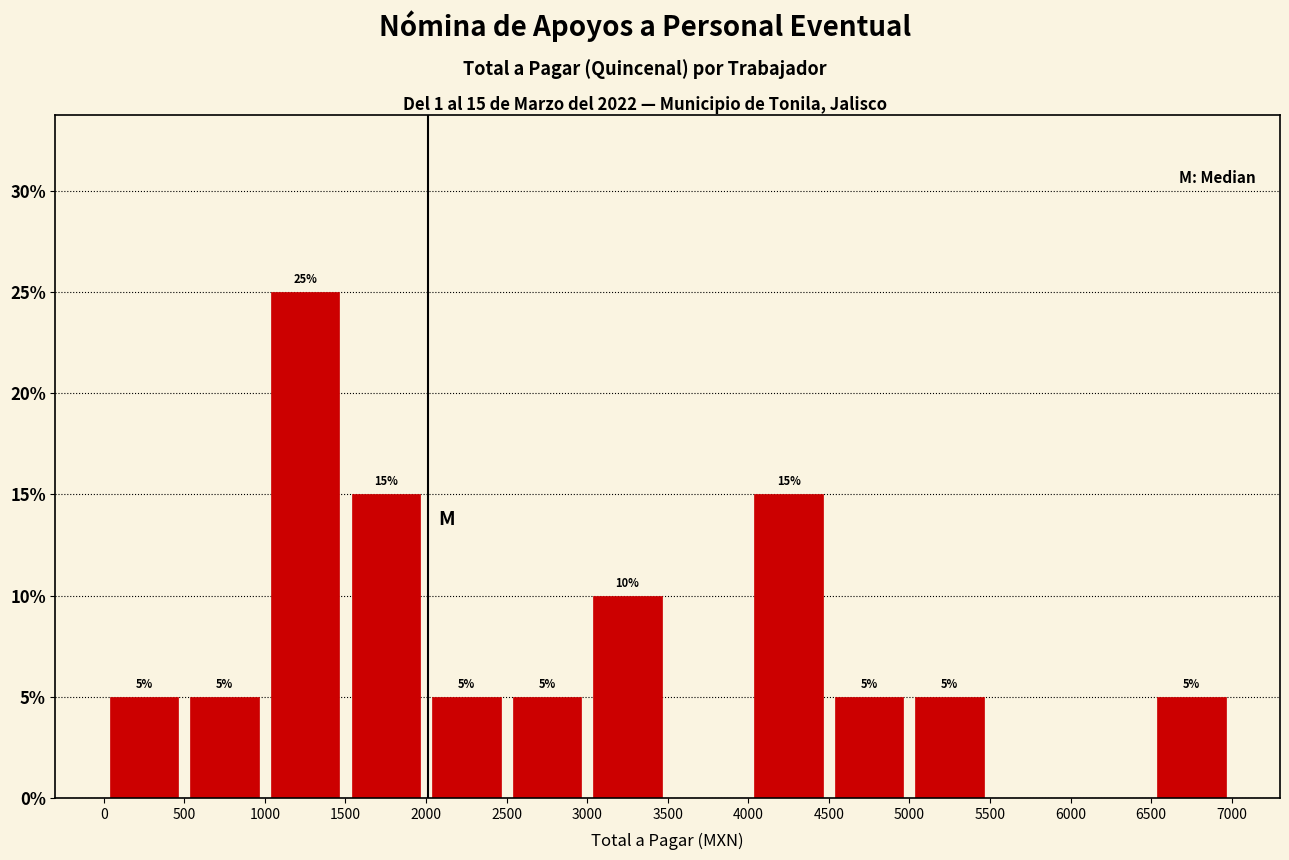

Which range on the x-axis has the tallest bar?

1000 to 1500